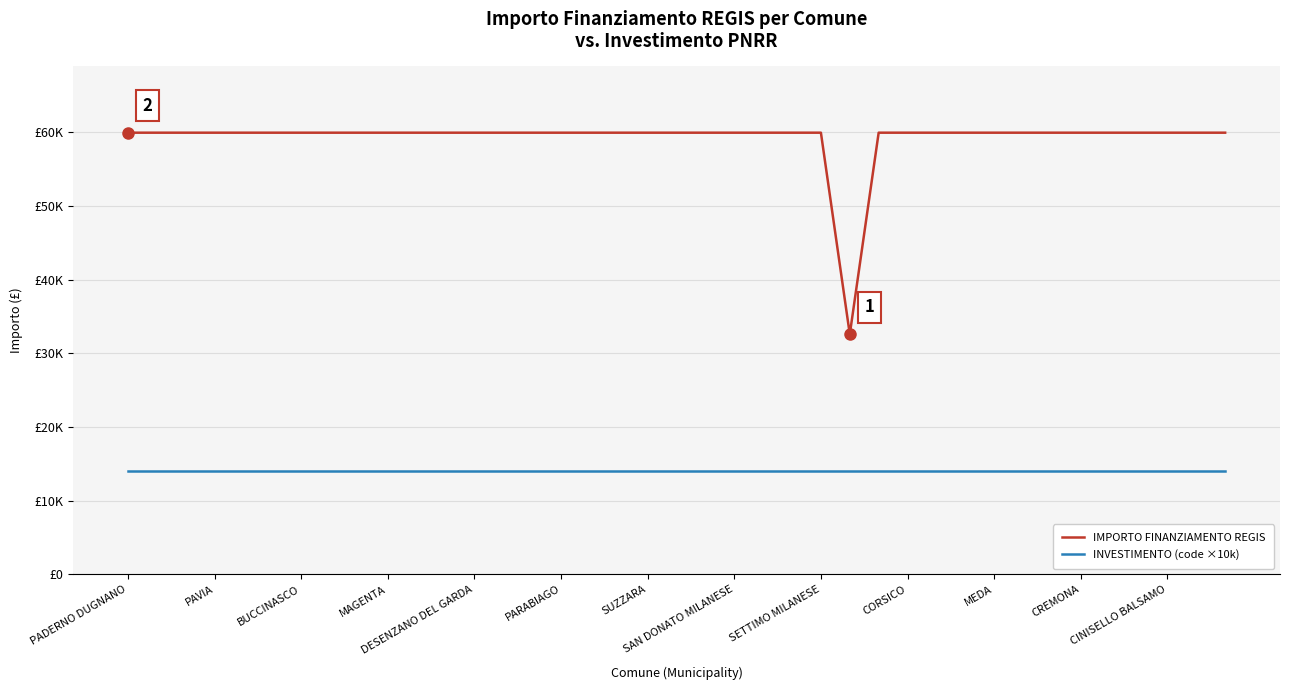

What are all the series names shown in the legend?

IMPORTO FINANZIAMENTO REGIS, INVESTIMENTO (code ×10k)